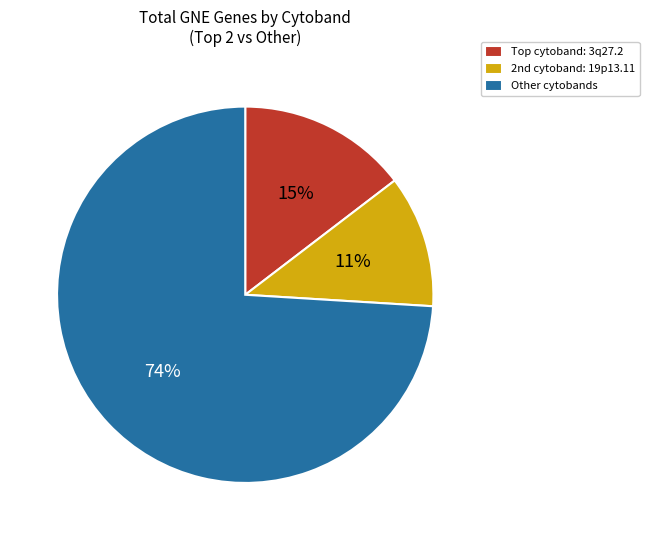

Does any single category account for the majority?

Yes